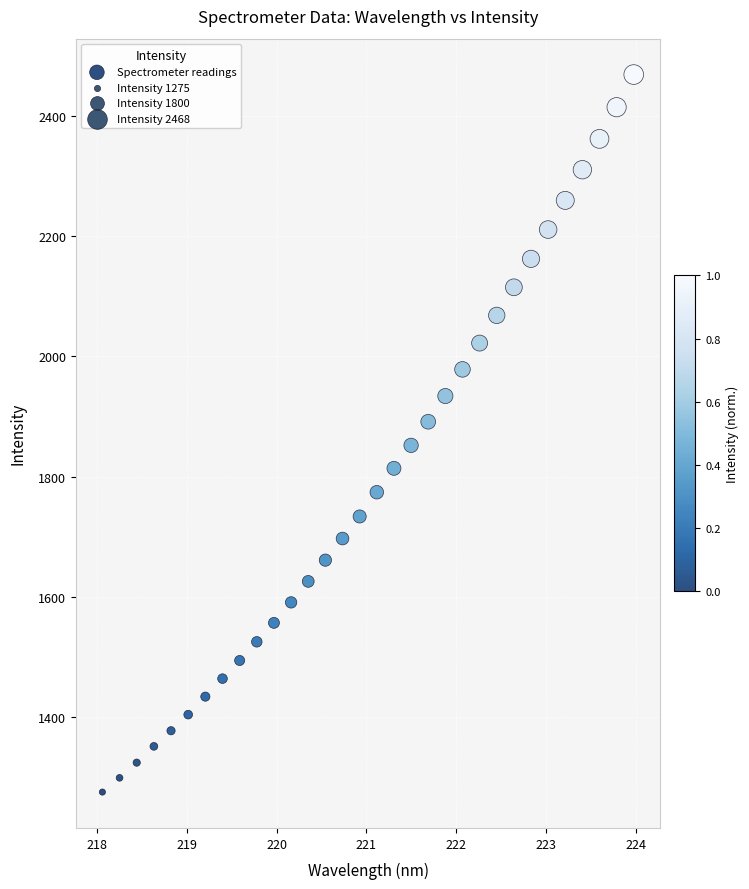

What is the range of Y values (max minus min)?

1193.2